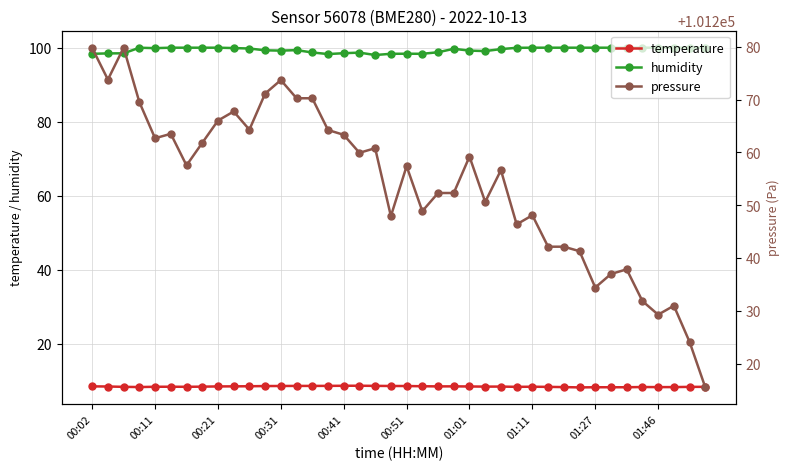

Which series has the largest range (max minus min)?

pressure